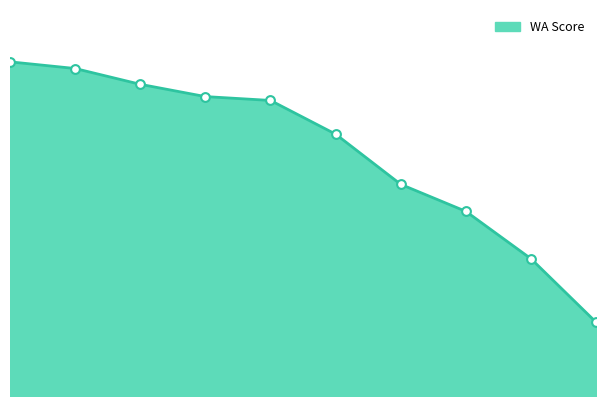

Does the chart have visible grid lines?

No